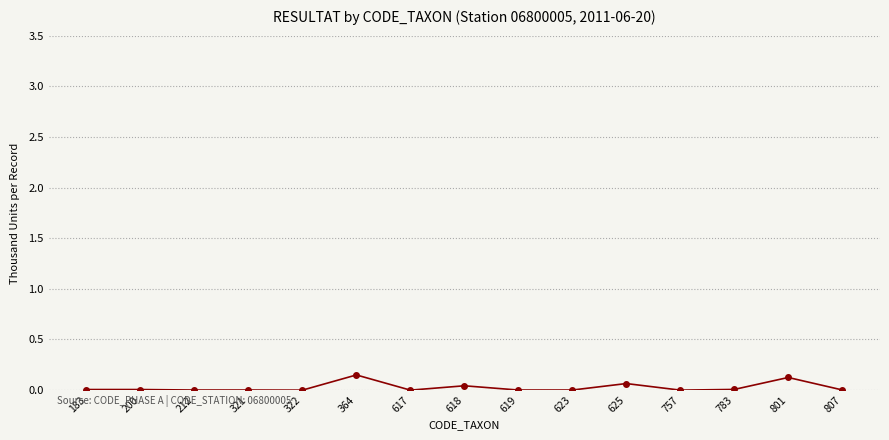

What is the sum of all values?

0.4